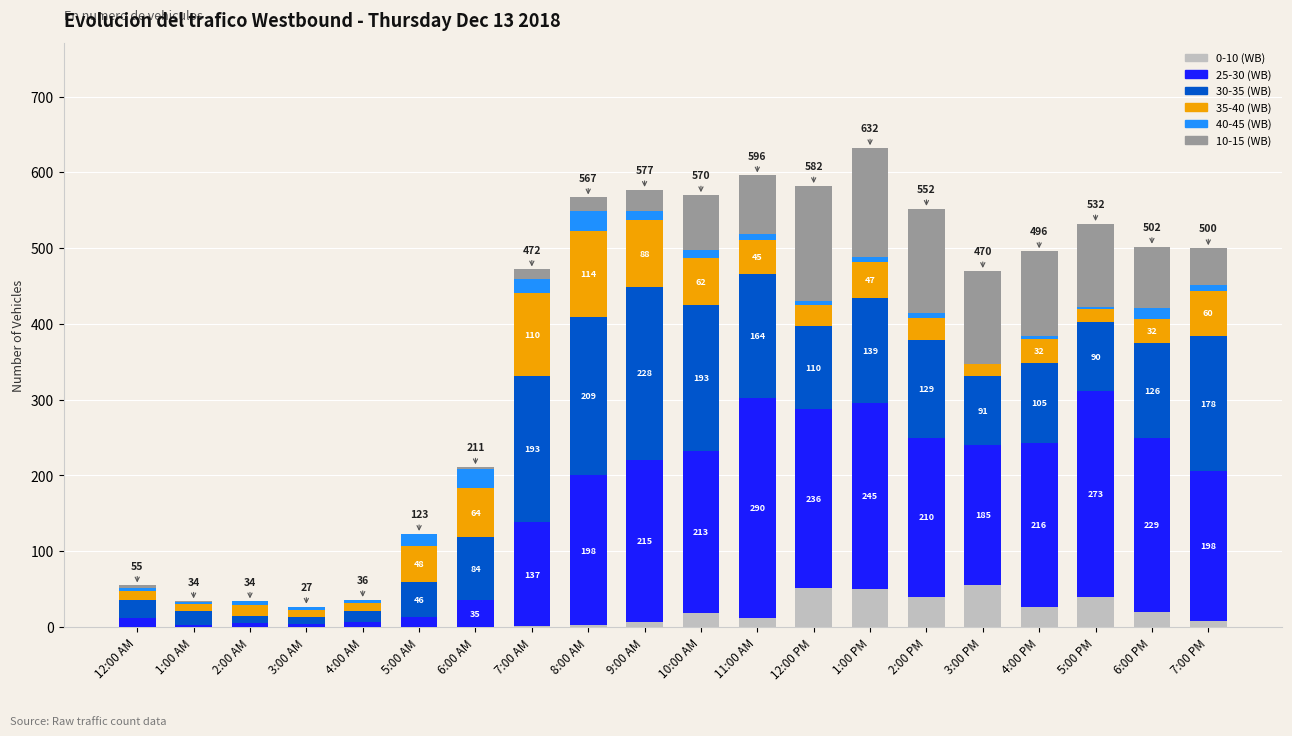

What is the total value across all series at 1:00 PM?

632